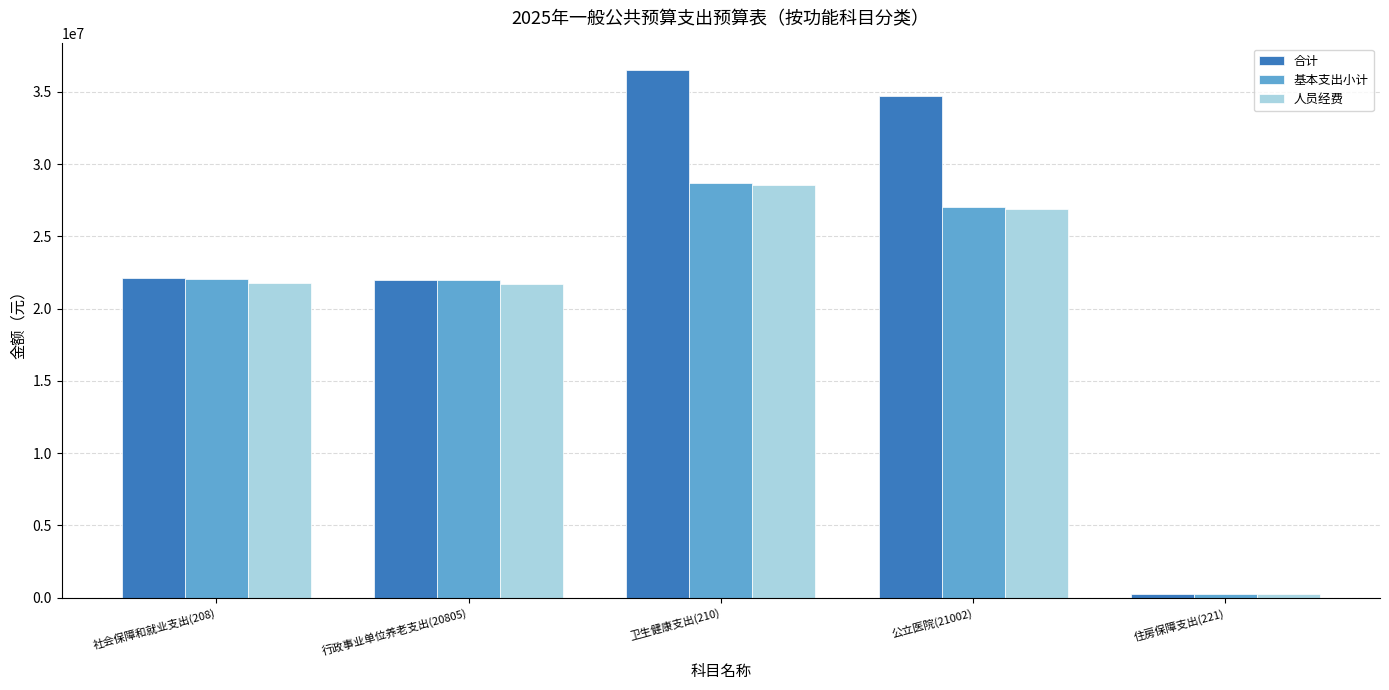

What is the label of the 5th bar from the right?

社会保障和就业支出(208)